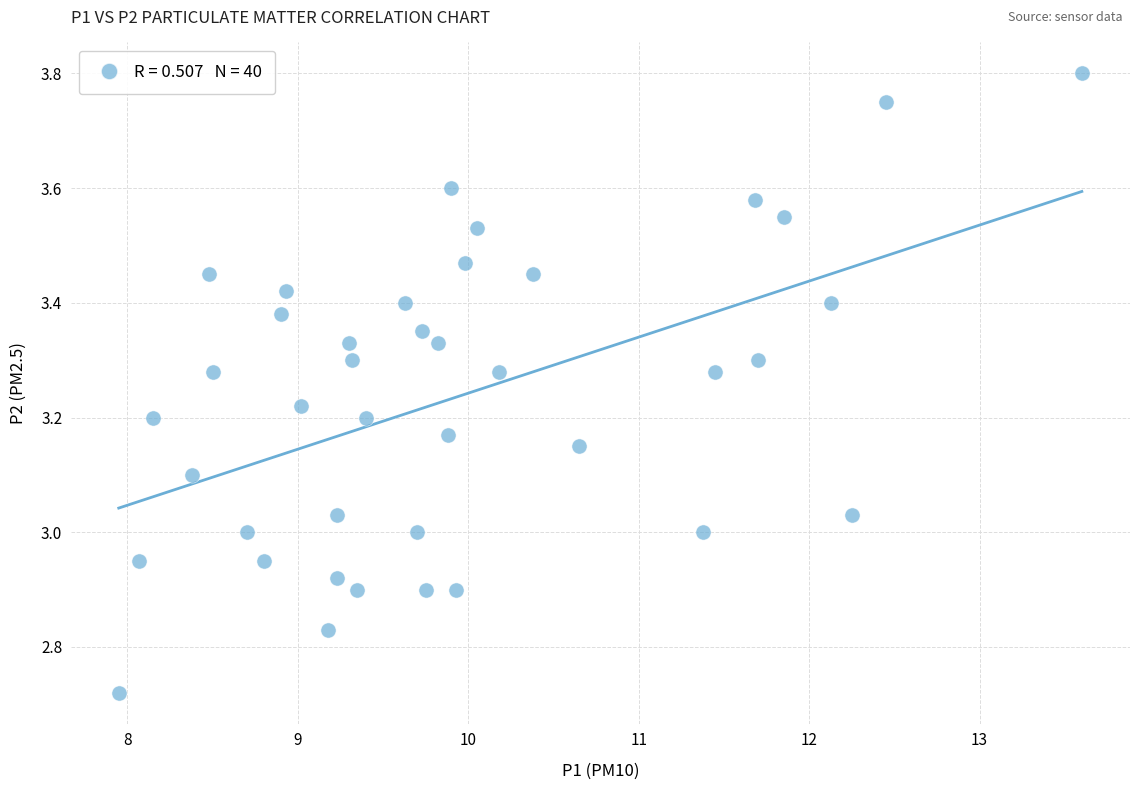

What is the range of X values (max minus min)?

5.6